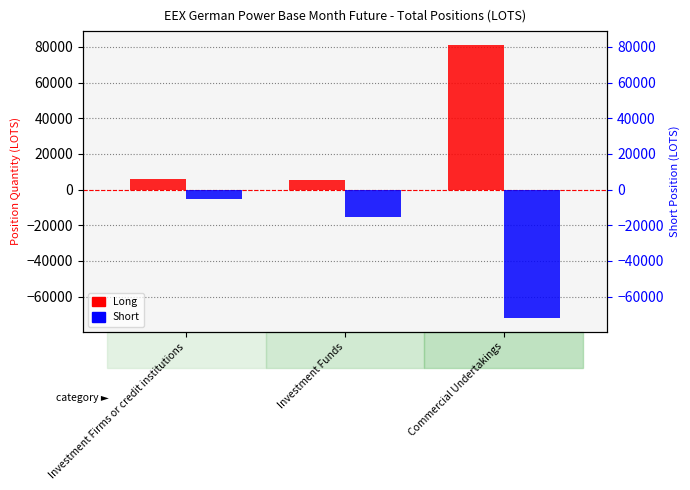

List the series in order of their overall mean, lowest first.

Short, Long